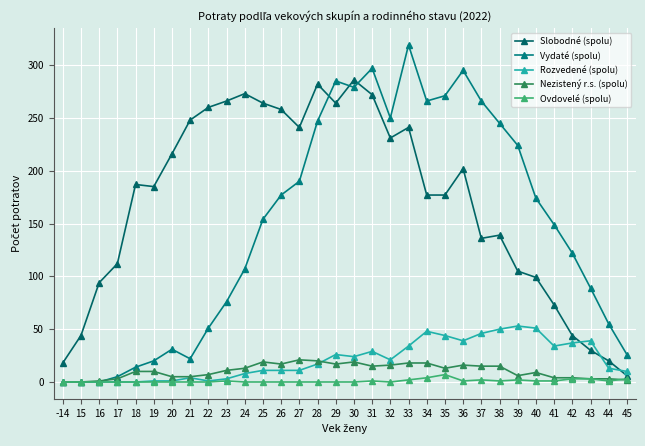

True or false: Ovdovelé (spolu) and Slobodné (spolu) cross at least once.

False